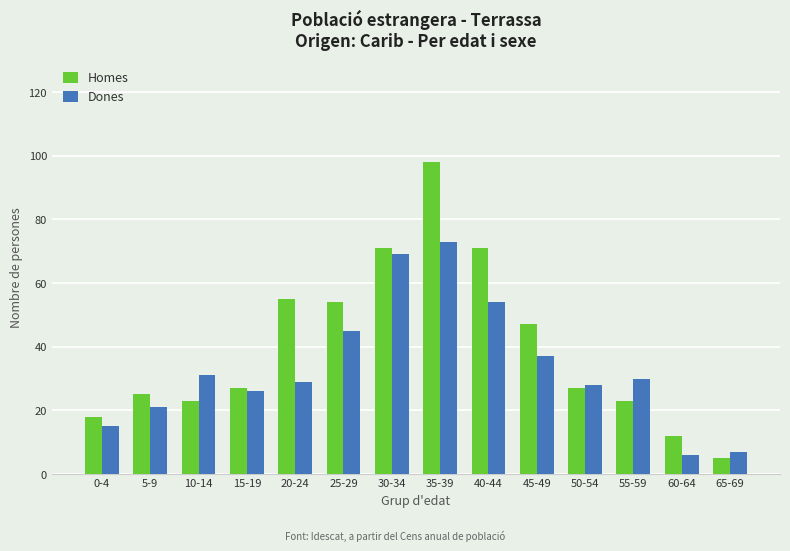

Does the chart contain any negative values?

No